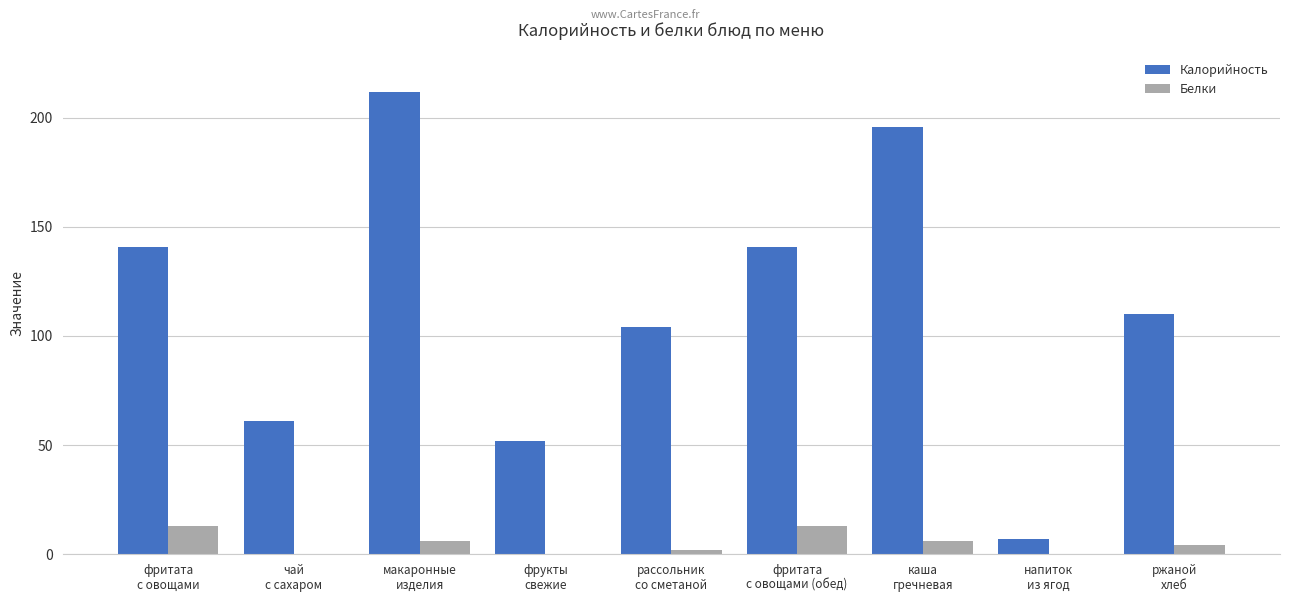

What is the highest value of the Калорийность series?

212.0